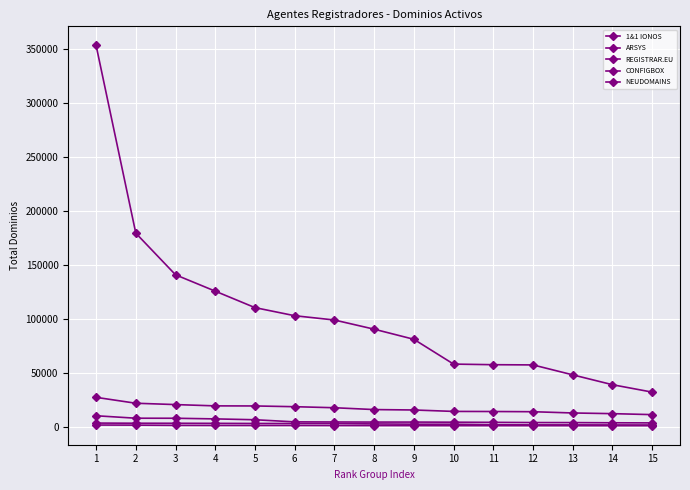

Which label corresponds to the smallest value in the chart?

15